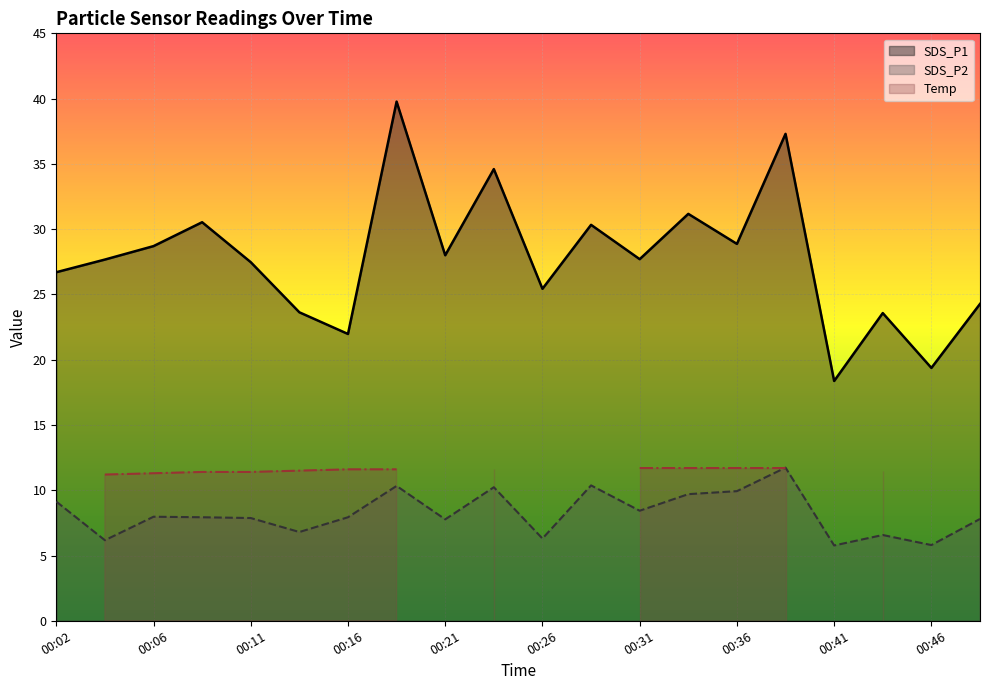

In SDS_P1, how many points are higher than both neighbors (excluding endpoints)?

7